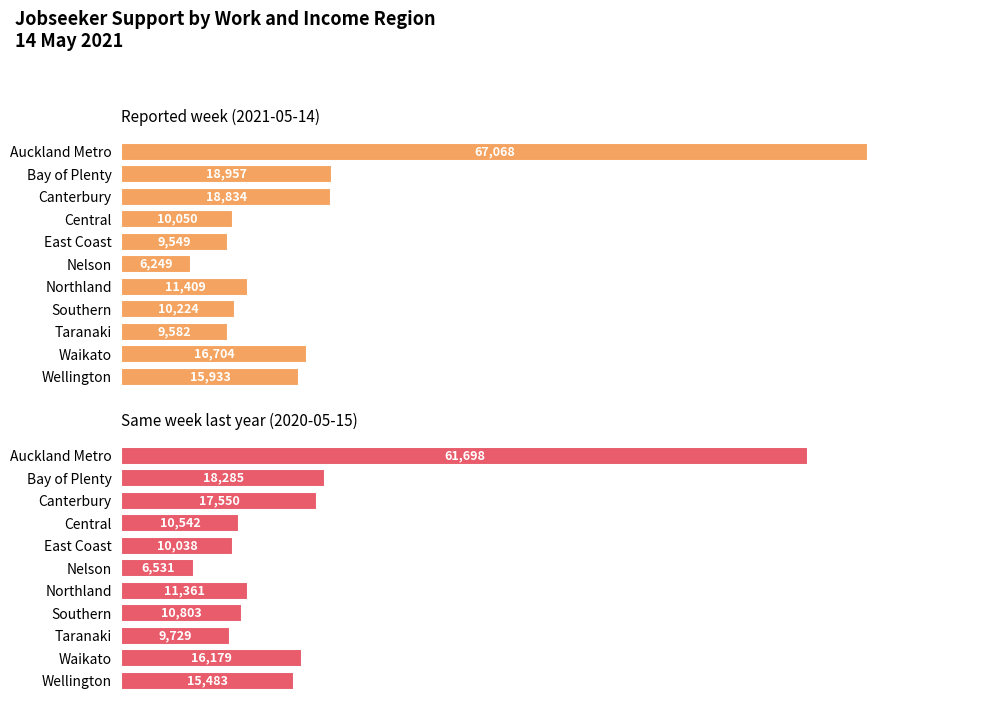

What is the total value across all series at Auckland Metro?

128766